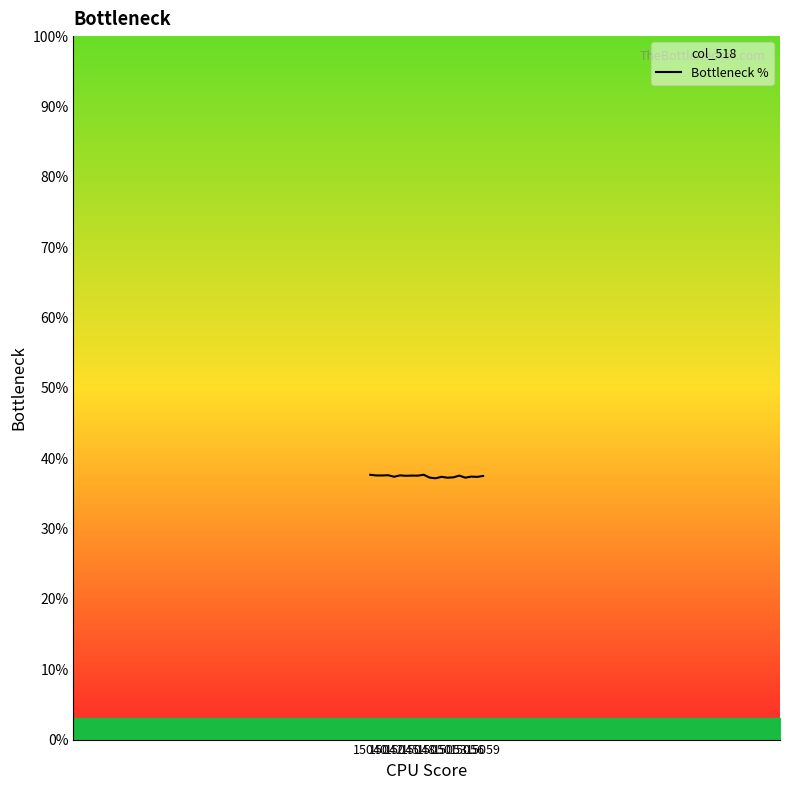

True or false: there are more than 2 points higher than both neighbors.

True